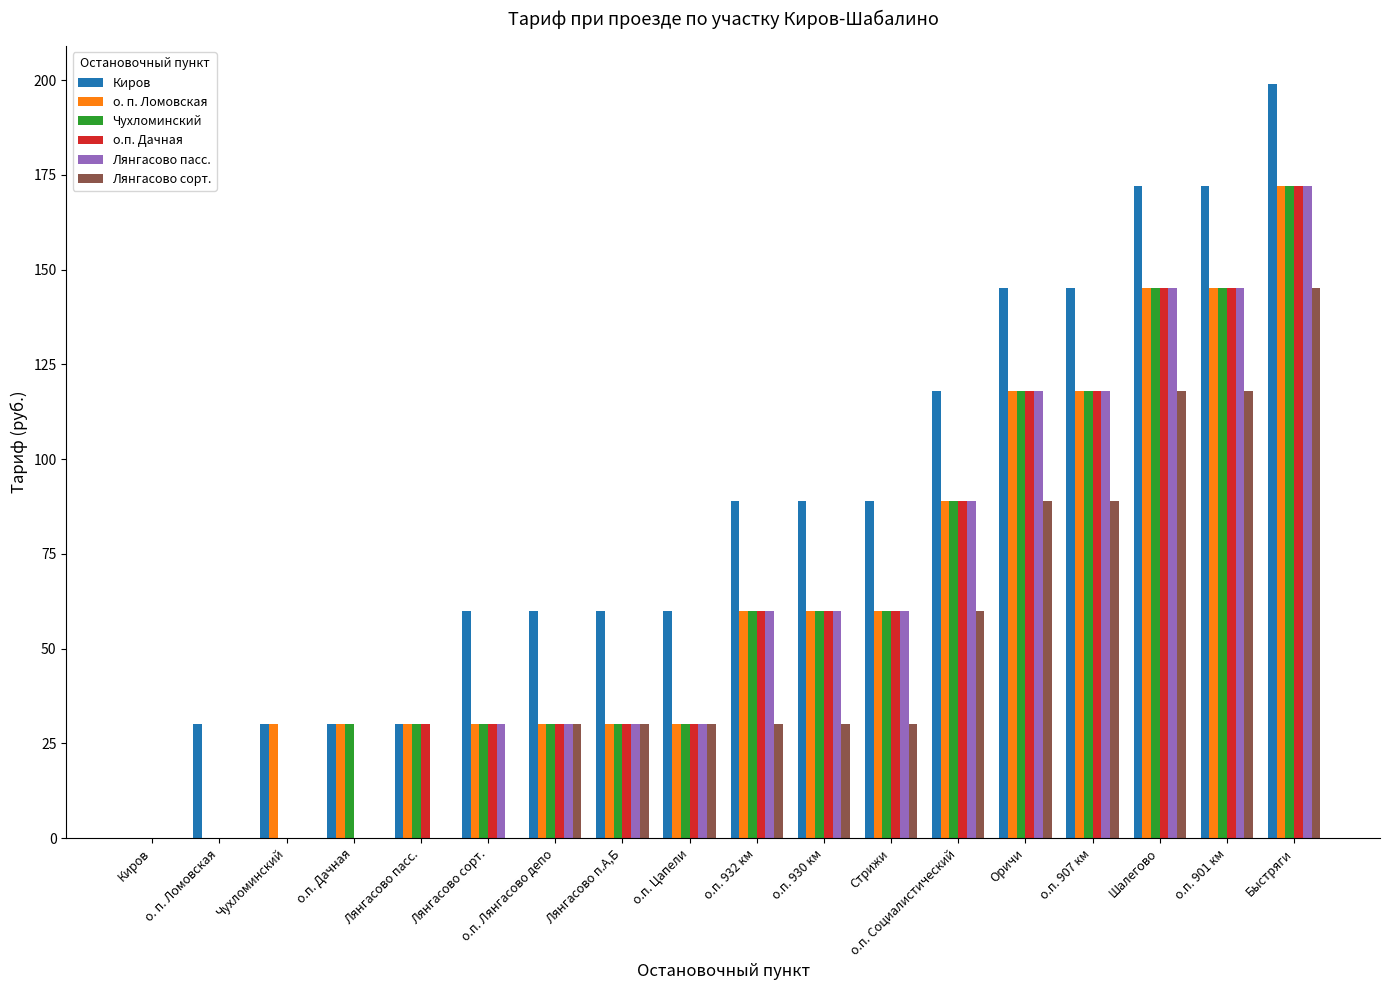

Which series has the widest spread of values?

Киров